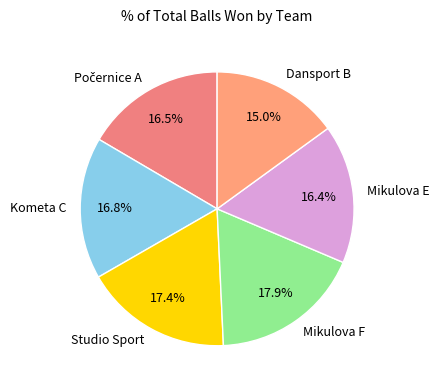

Is Mikulova E the majority of the pie?

No